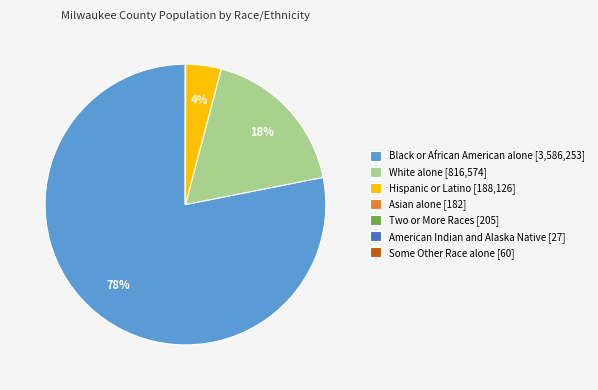

To the nearest percent, what is the average slice percentage?

14%